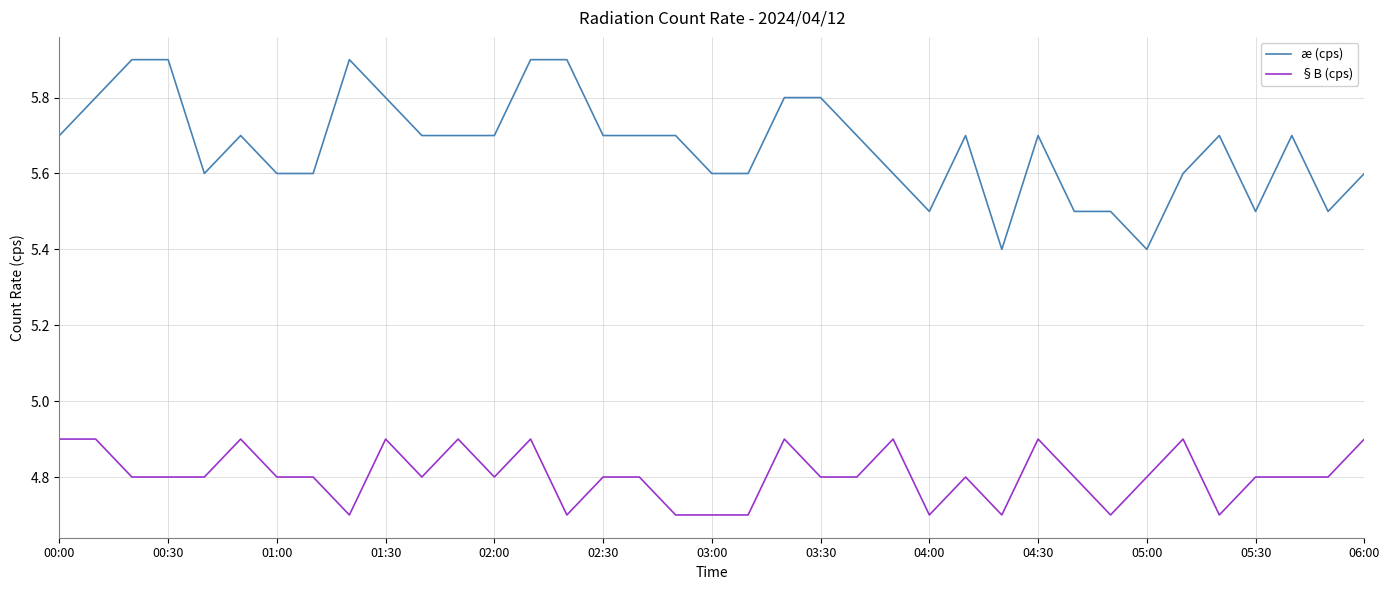

What is the lowest value of the §B (cps) series?

4.7